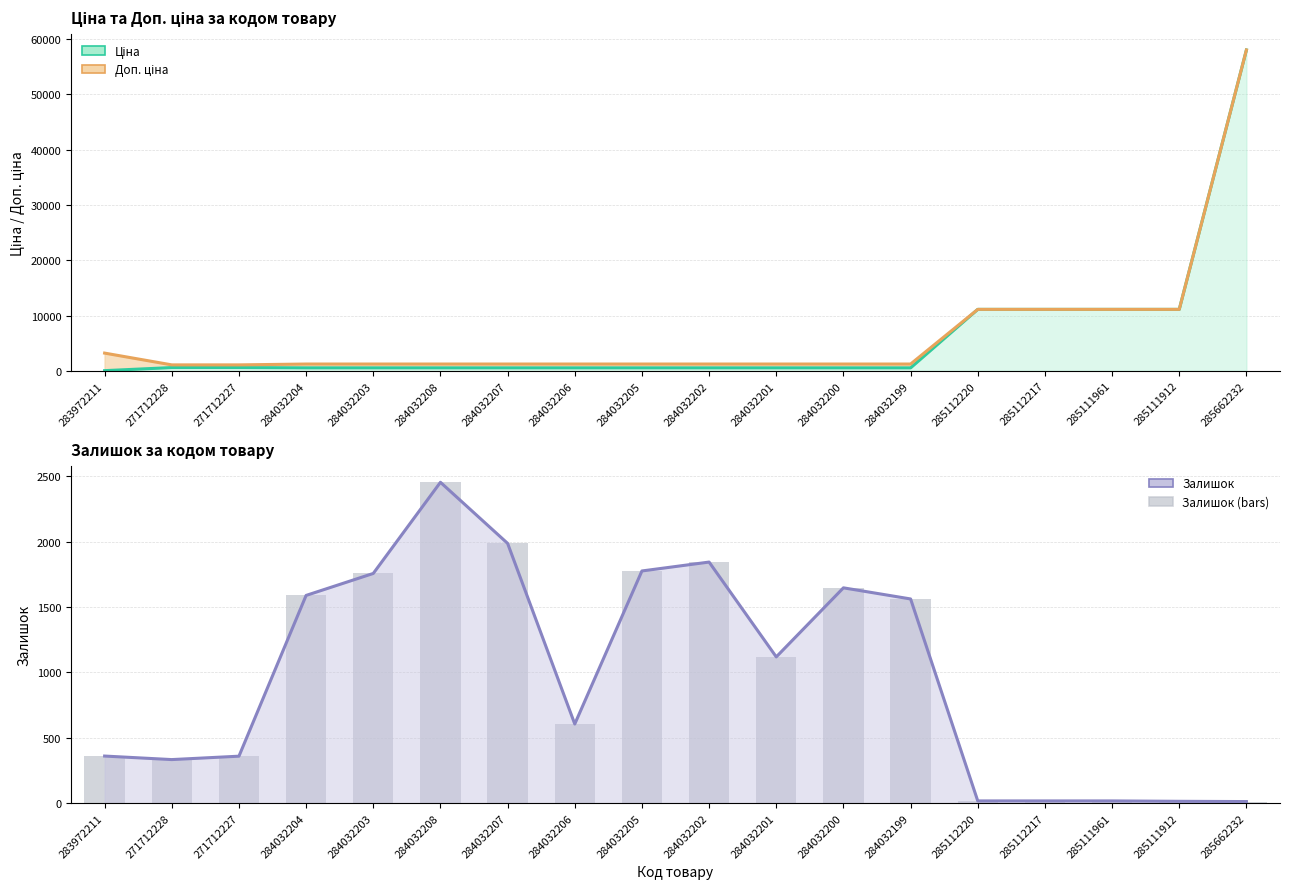

How many data points in Залишок are less than 1118?

9